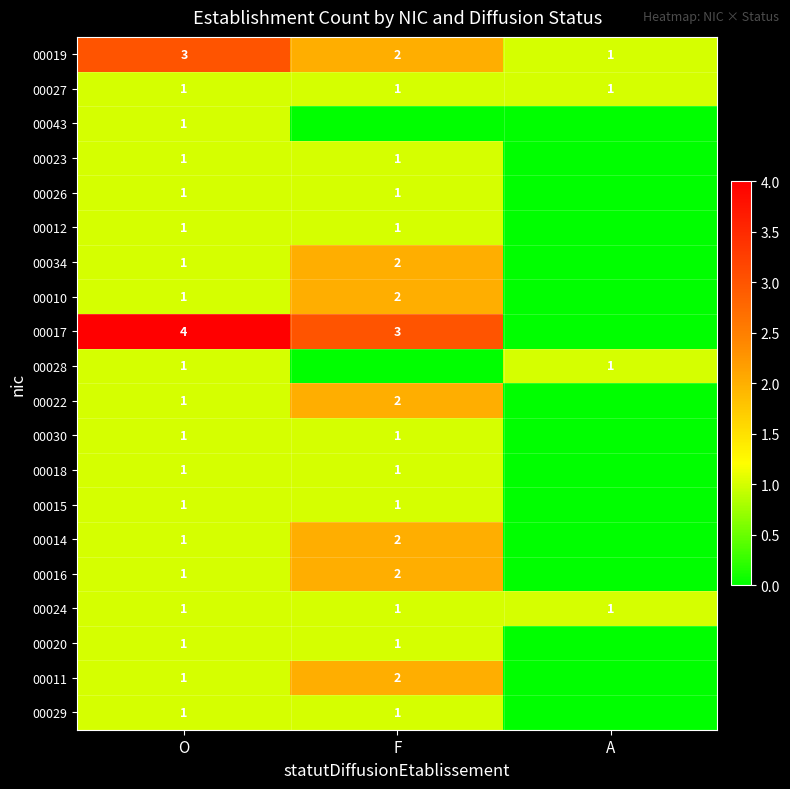

Is it true that 00019 equals 3 at O?

True